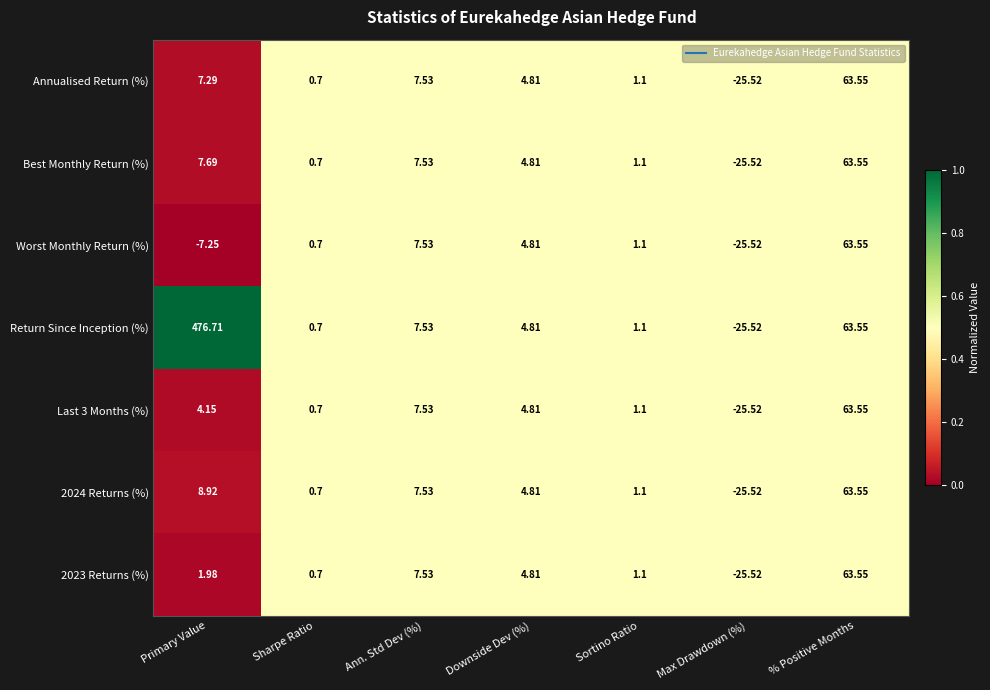

List the labels in order of Annualised Return (%) value, smallest first.

Max Drawdown (%), Sharpe Ratio, Sortino Ratio, Downside Dev (%), Primary Value, Ann. Std Dev (%), % Positive Months